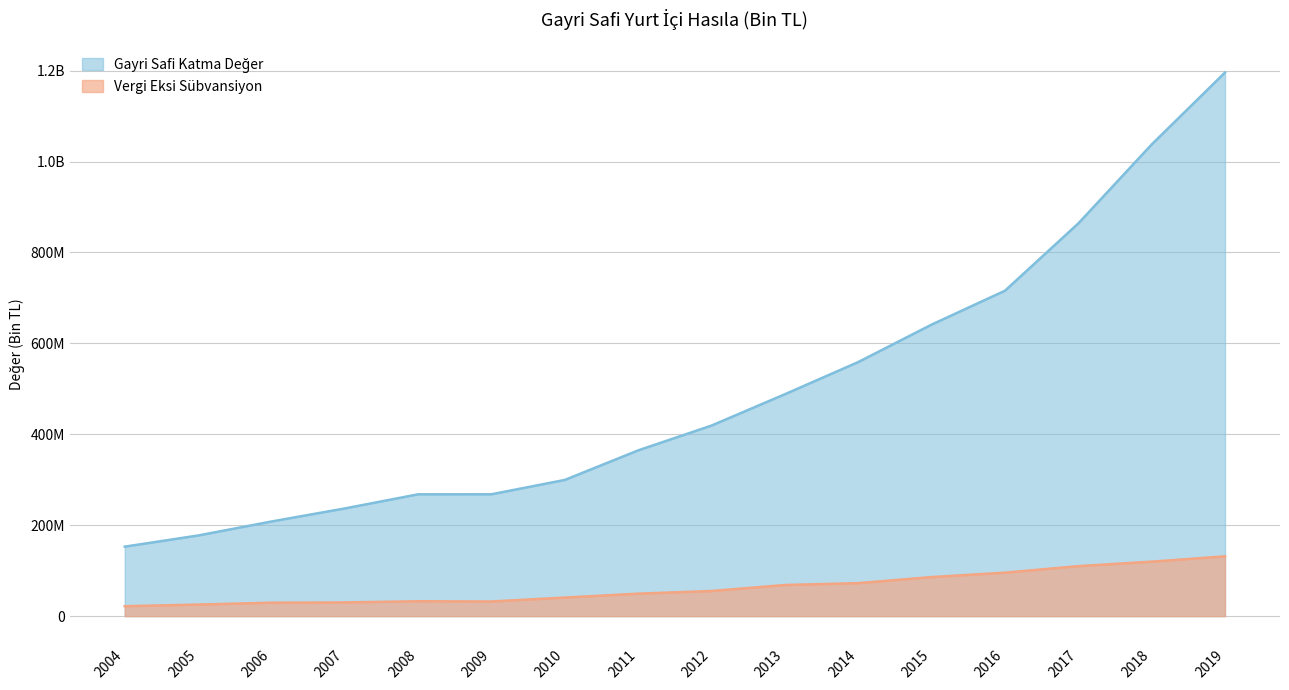

The Vergi Eksi Sübvansiyon series shows 11523548 at 2010. True or false?

False